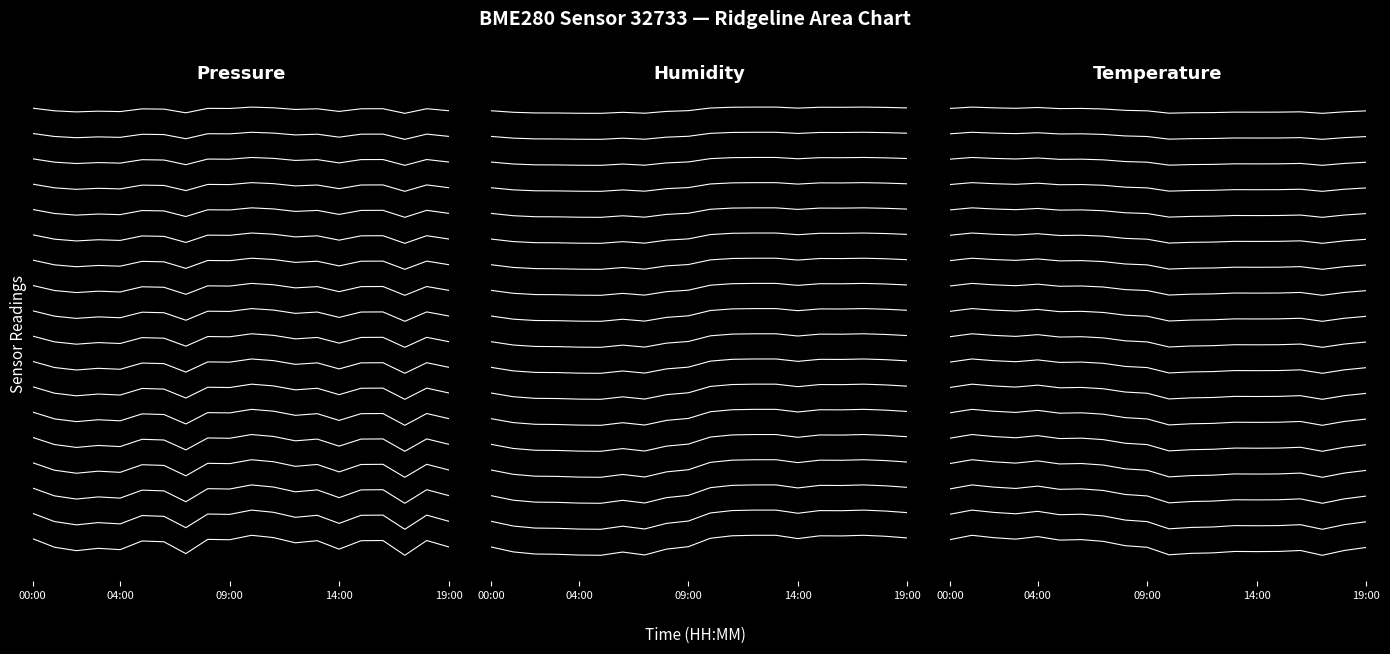

What is the sum of all humidity values?

13.9